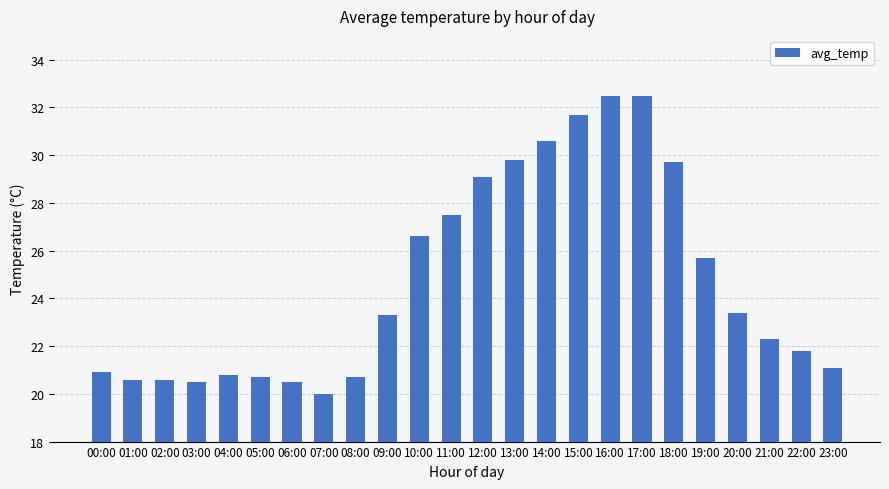

What is the average value?

24.7